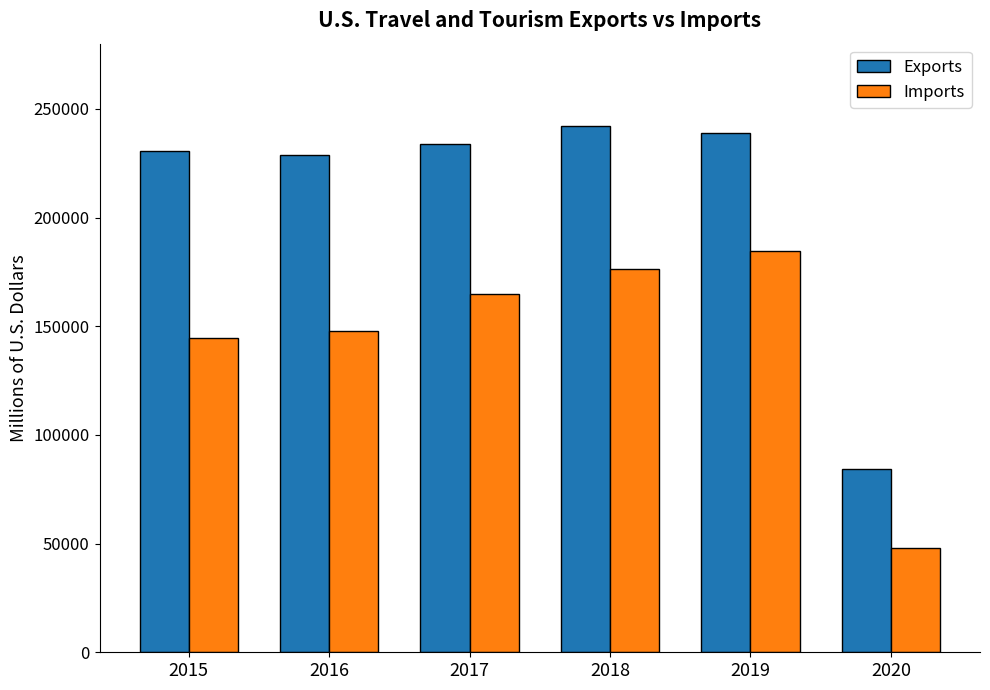

Which series has the largest range (max minus min)?

Exports